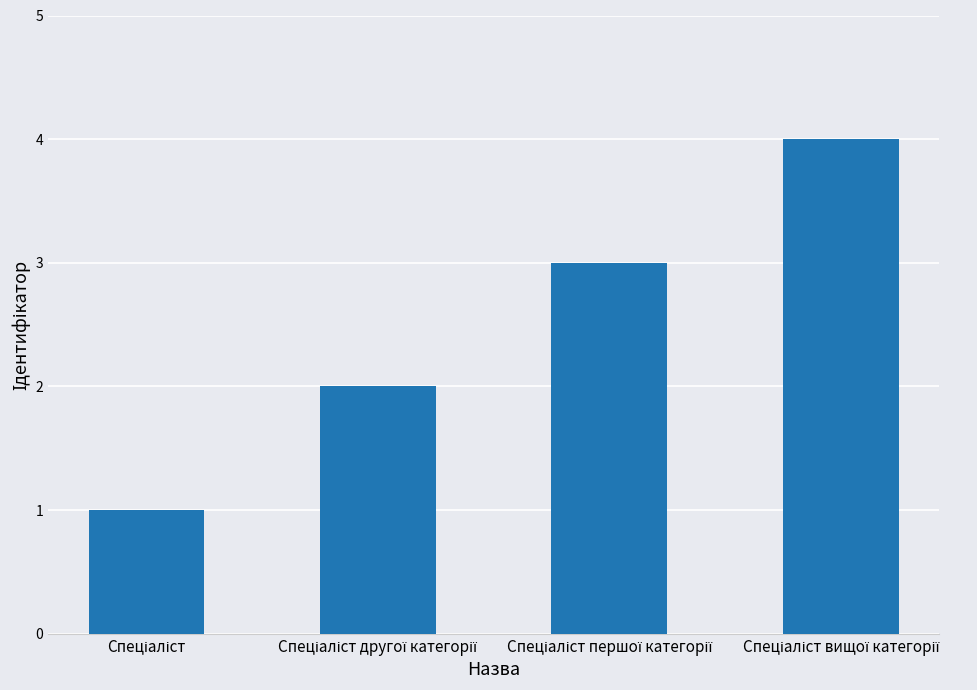

What is the difference between the maximum and minimum values?

3